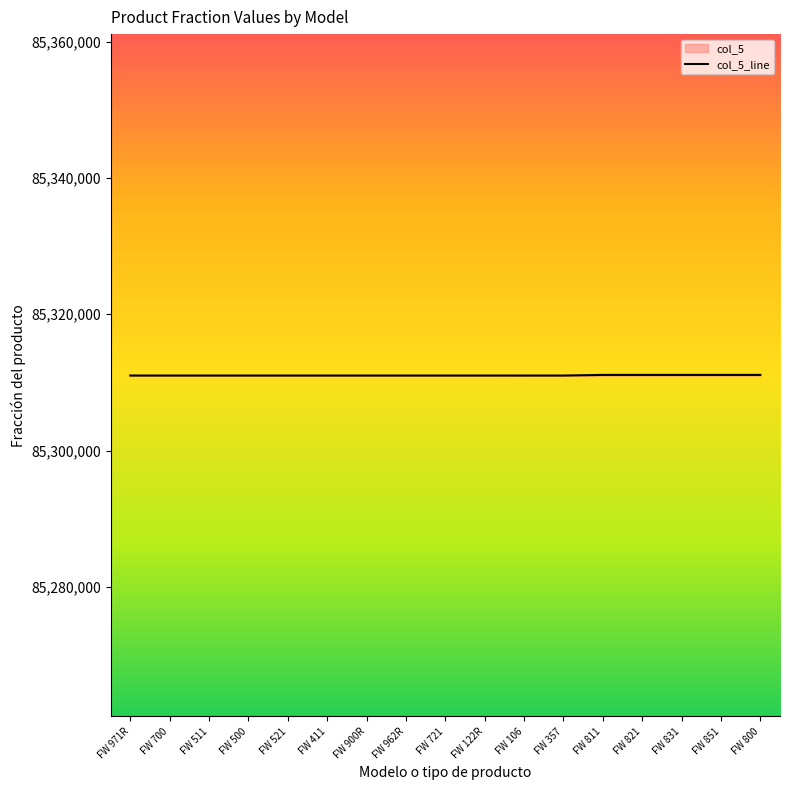

Which category has the lowest value across all series?

FW 106